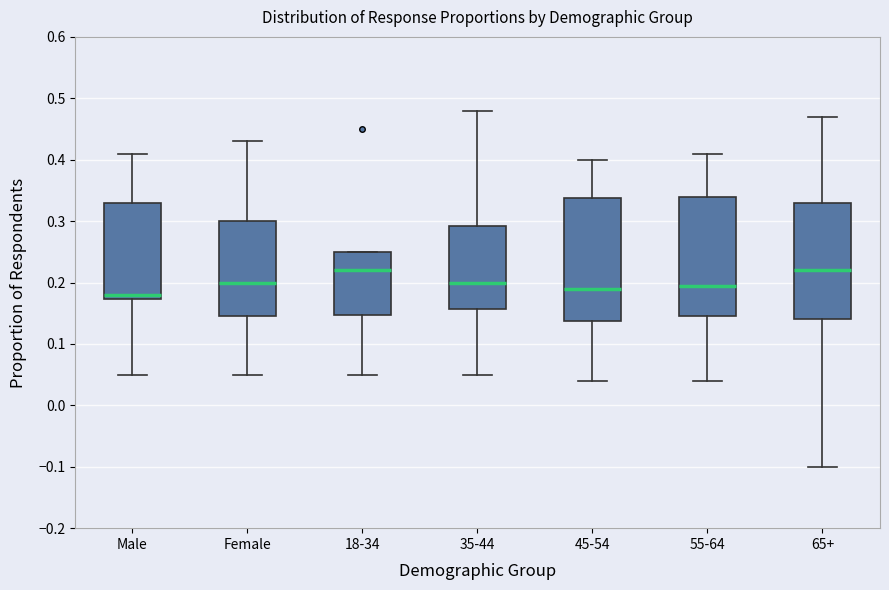

Reading left to right, transcribe this box plot: for each box, give where its median line is, the range the box spans, and where its two whiskers end, as read against the y-axis. The values are not printed on the chart, so give them approximately, as read against the axis.

Male: median 0.18, box 0.17 to 0.33, whiskers 0.05 to 0.41
Female: median 0.20, box 0.15 to 0.30, whiskers 0.05 to 0.43
18-34: median 0.22, box 0.15 to 0.25, whiskers 0.05 to 0.25
35-44: median 0.20, box 0.16 to 0.29, whiskers 0.05 to 0.48
45-54: median 0.19, box 0.14 to 0.34, whiskers 0.04 to 0.40
55-64: median 0.20, box 0.15 to 0.34, whiskers 0.04 to 0.41
65+: median 0.22, box 0.14 to 0.33, whiskers -0.10 to 0.47